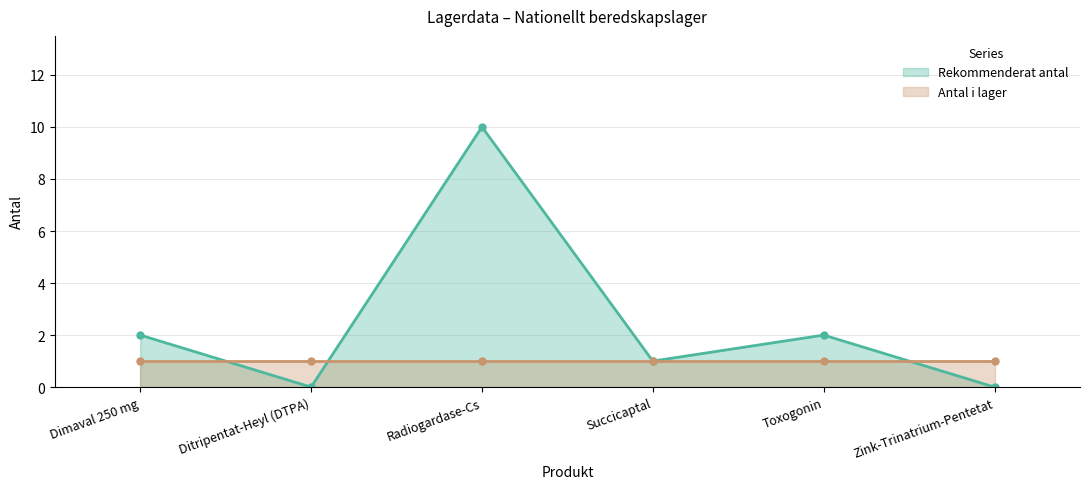

At which category does the data reach its first local valley?

Ditripentat-Heyl (DTPA)